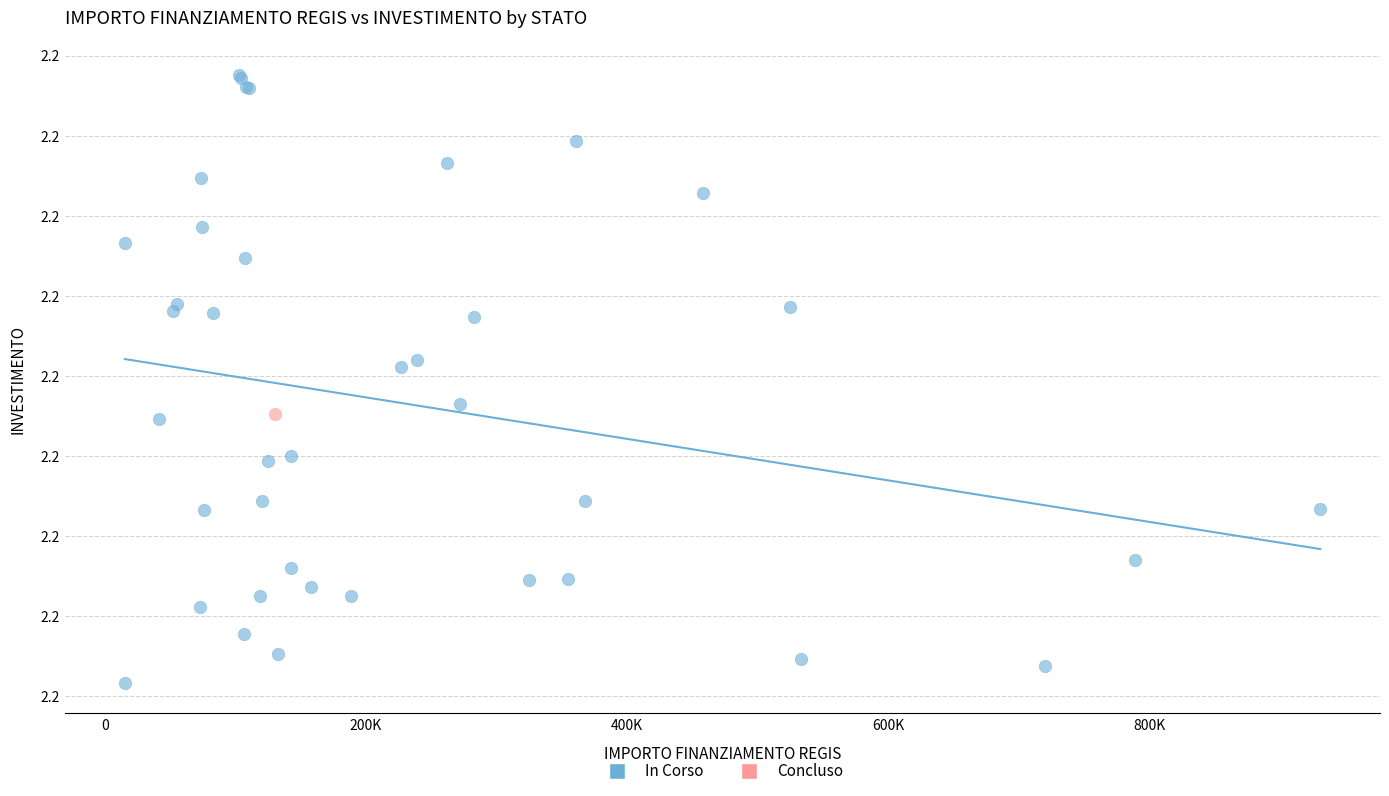

What are all the series names shown in the legend?

In Corso, Concluso